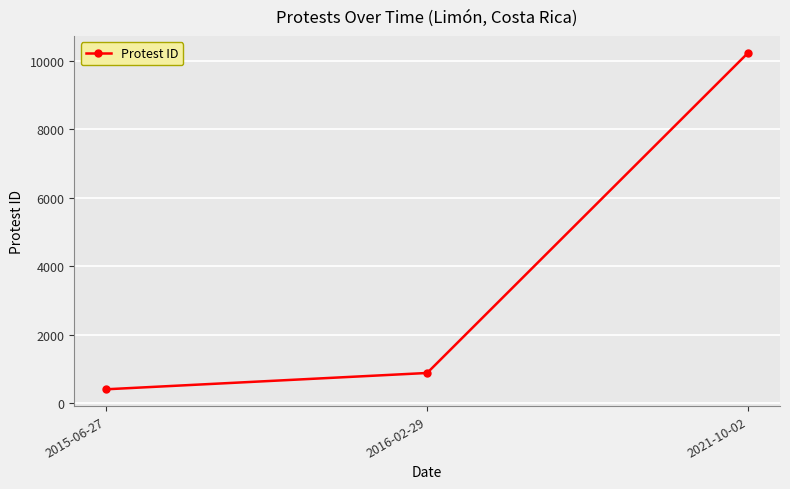

The value at 2021-10-02 is 6459. True or false?

False